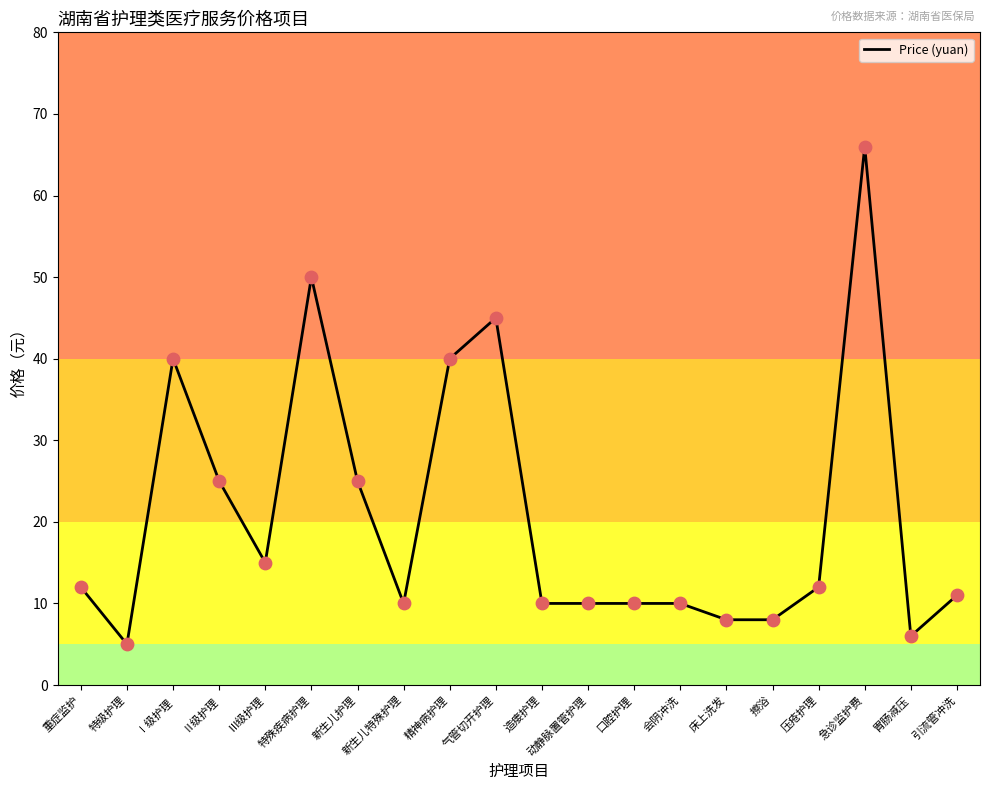

Approximately how many times larger is the value at 新生儿护理 compared to Ⅱ级护理?

1.0